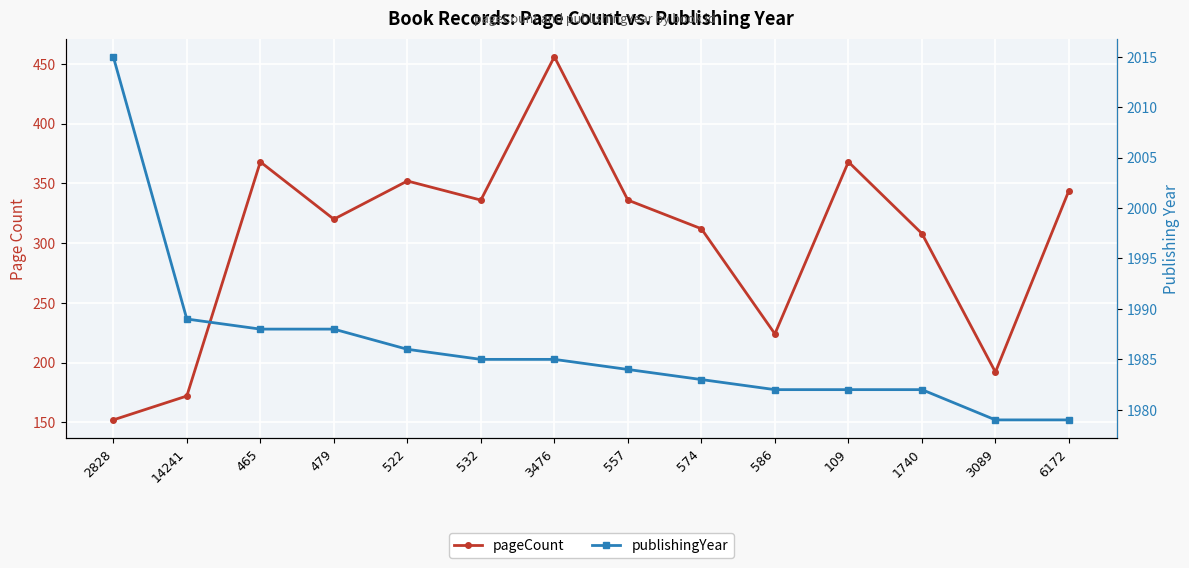

Rank the categories by publishingYear value from highest to lowest.

2828, 14241, 465, 479, 522, 532, 3476, 557, 574, 586, 109, 1740, 3089, 6172